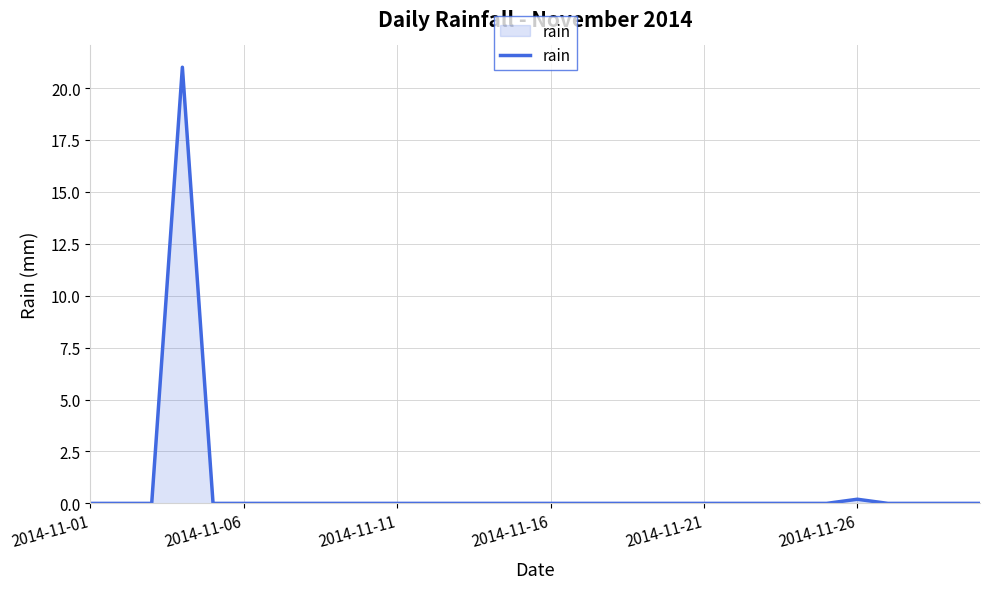

What is the difference between the maximum and minimum values?

21.0